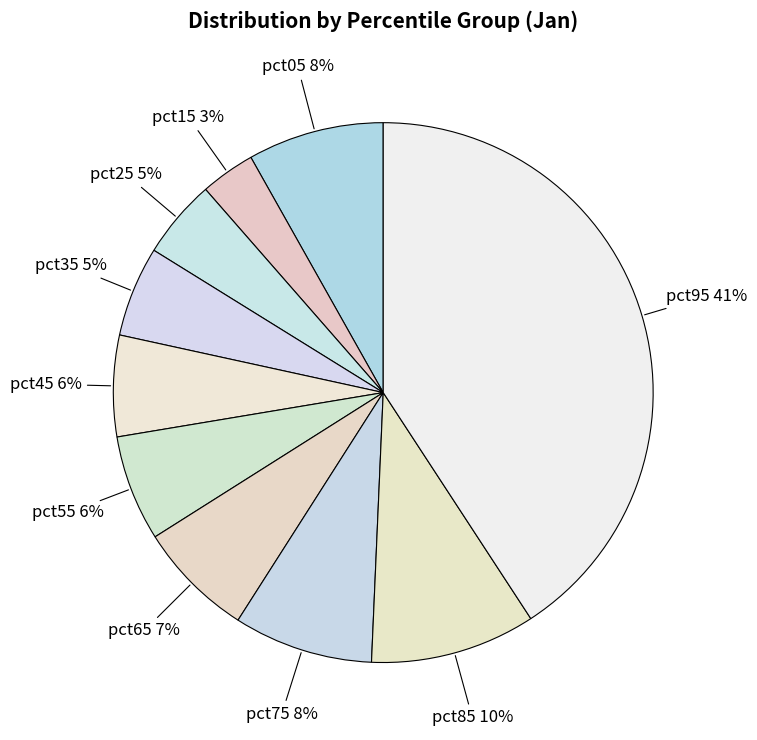

Count the number of slices in the pie.

10